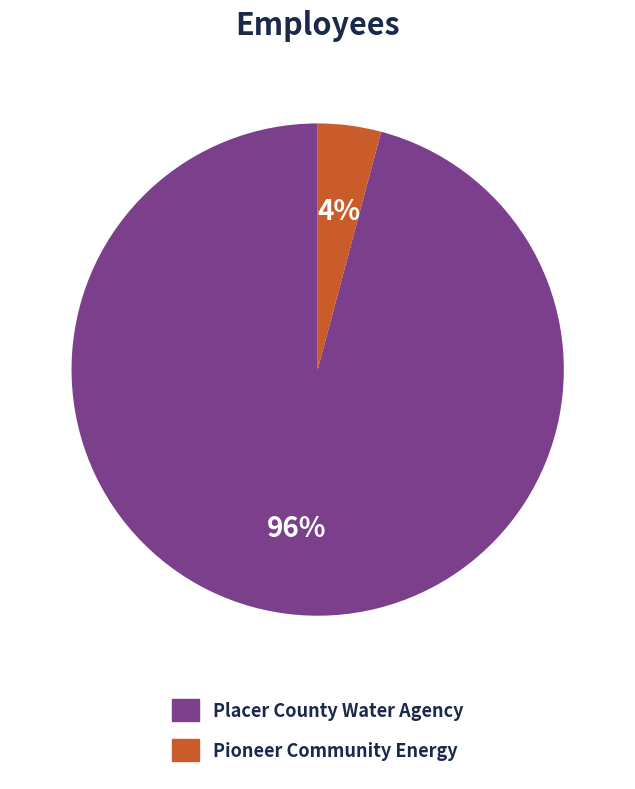

Is it true that Pioneer Community Energy is 11% of the pie?

False